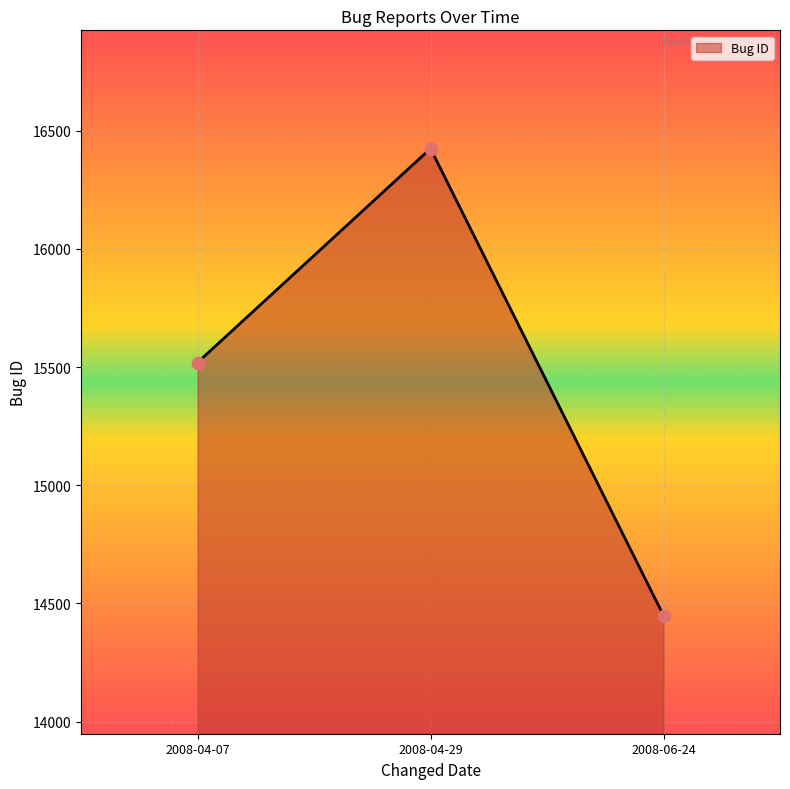

What is the ratio of the value at 2008-06-24 to the value at 2008-04-29?

0.9